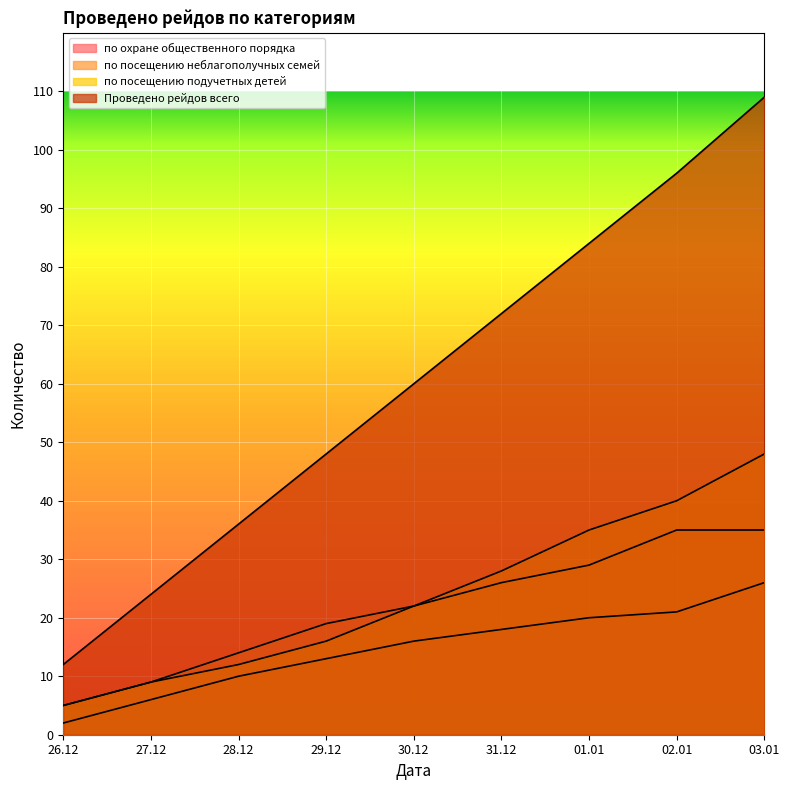

True or false: по посещению подучетных детей has a value of 12 at 01.01.

False